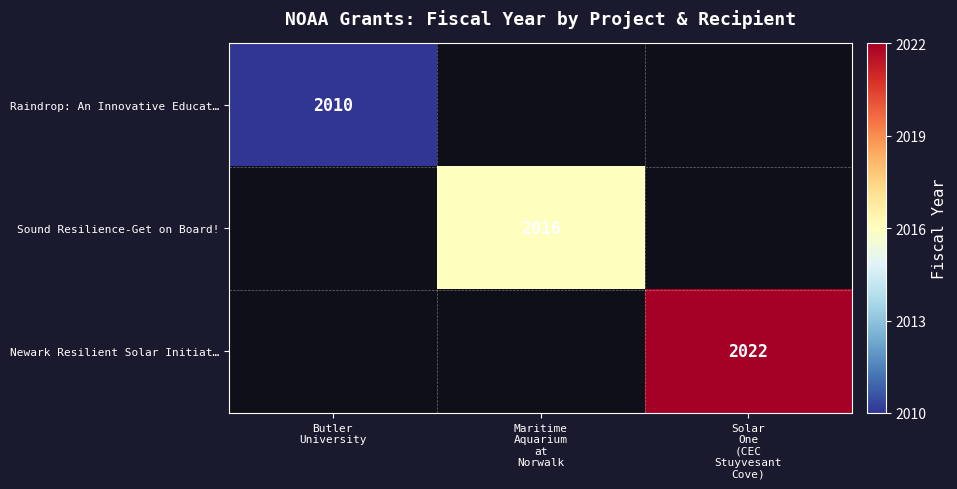

What is the smallest value displayed?

2010.0